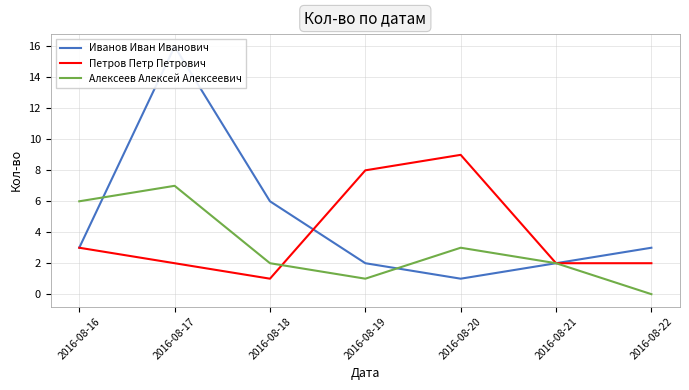

What is the sum of all Петров Петр Петрович values?

27